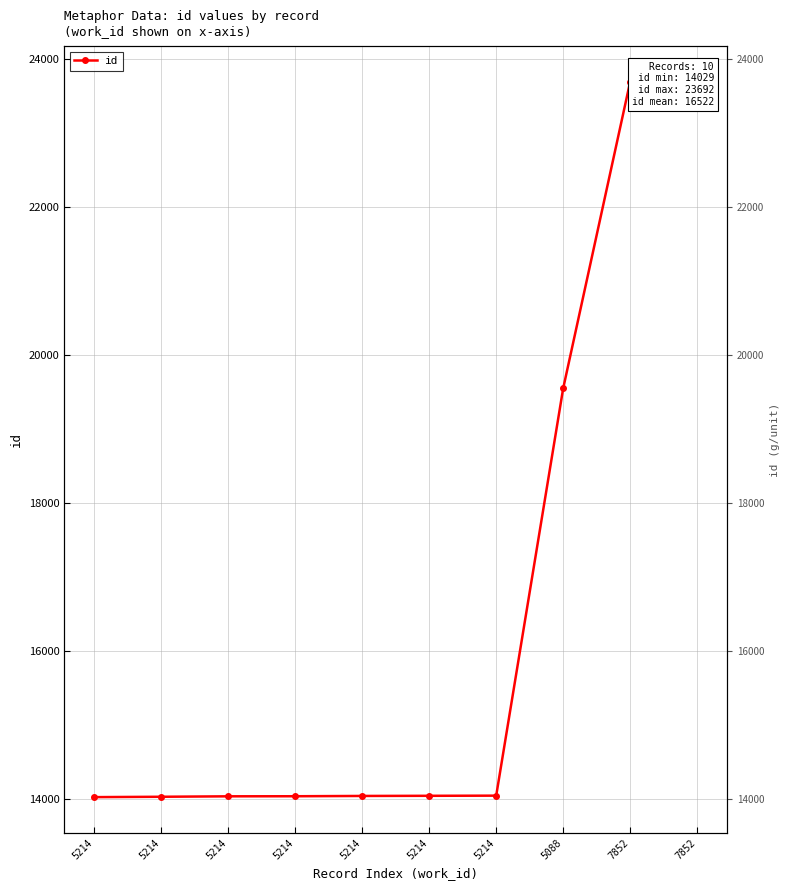

What is the change in value from 5214 to 5088?

+5505